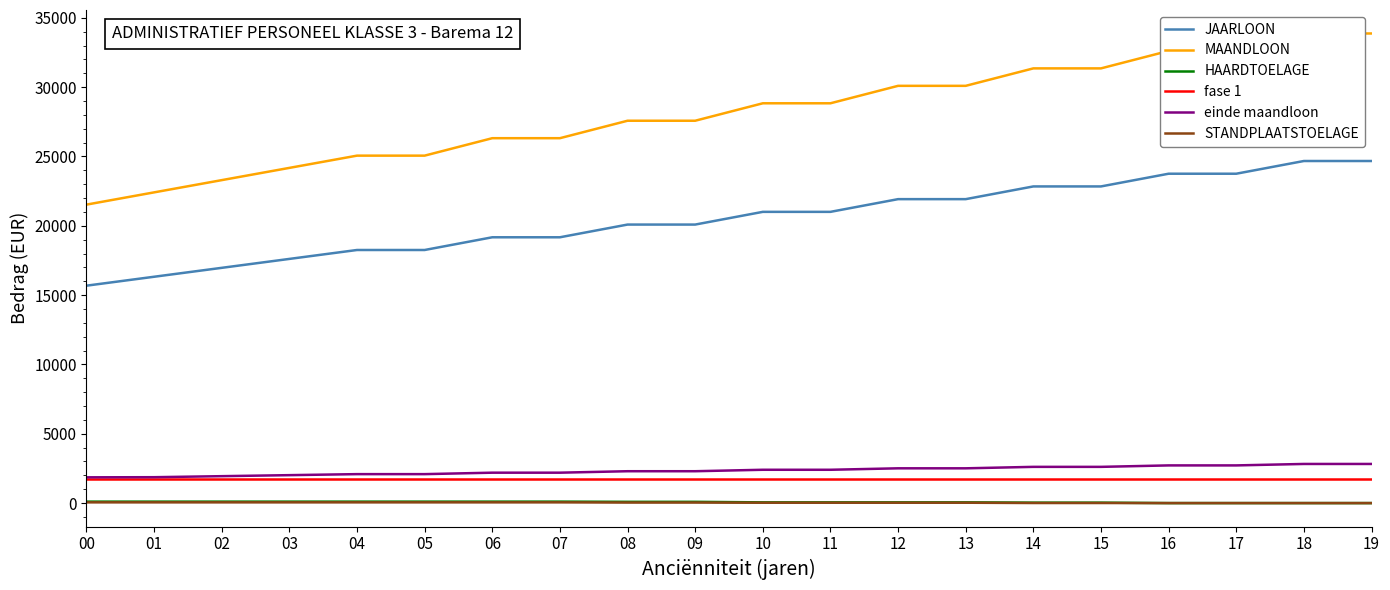

What is the difference between the second highest and second lowest values in the HAARDTOELAGE series?

104.5